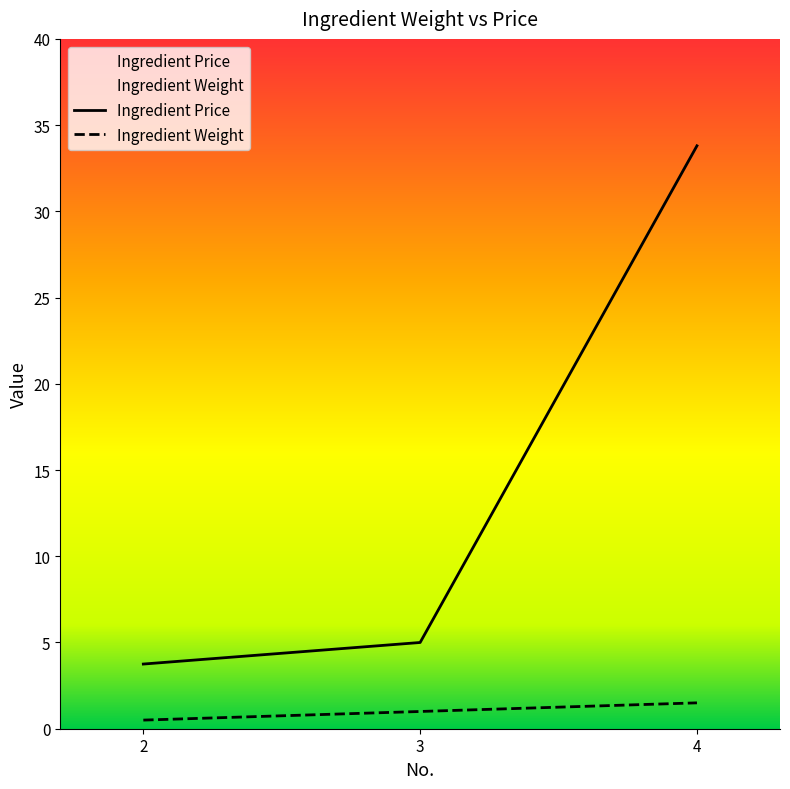

What are all the series names shown in the legend?

Ingredient Weight, Ingredient Price